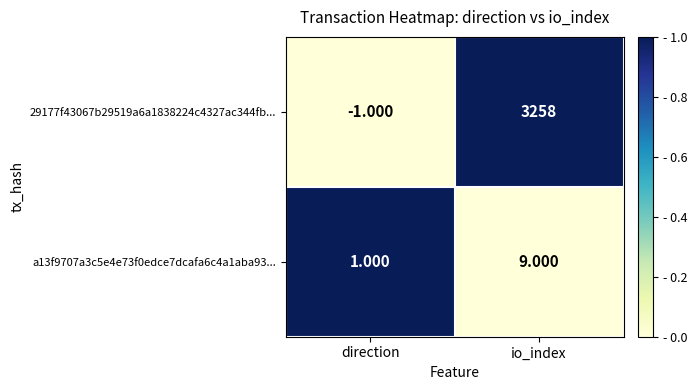

Is the value of 29177f43067b29519a6a1838224c4327ac344fb... at io_index greater than the value of a13f9707a3c5e4e73f0edce7dcafa6c4a1aba93... at io_index?

Yes